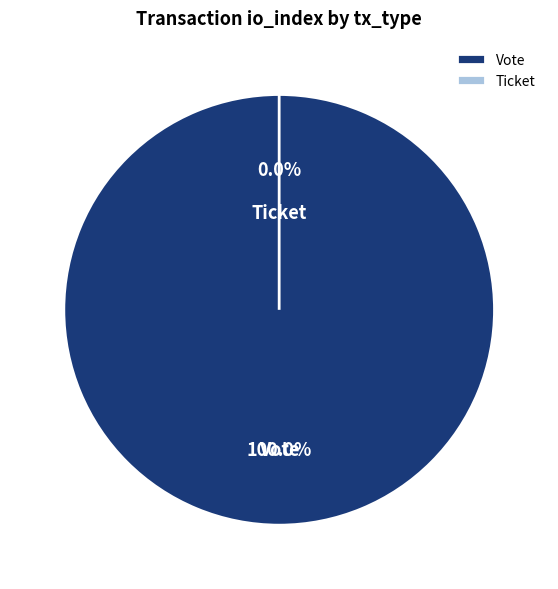

True or false: Ticket accounts for 8% of the total.

False